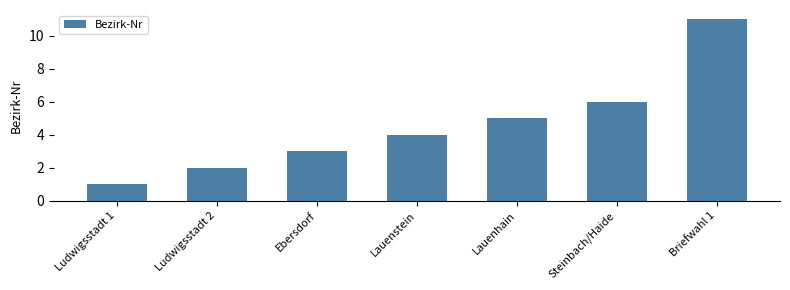

What is the label of the 2nd bar from the right?

Steinbach/Haide